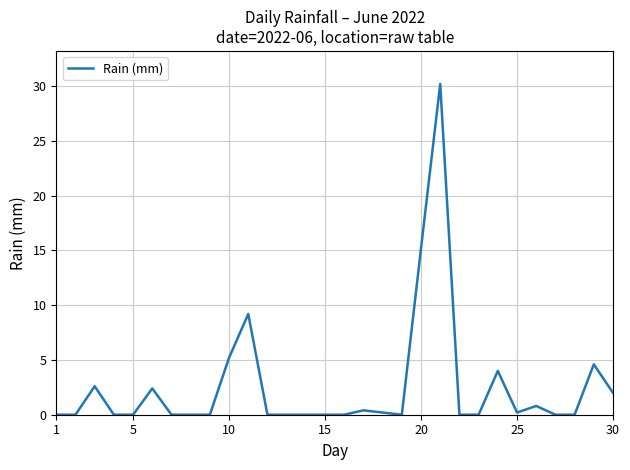

What is the greatest value displayed?

30.2